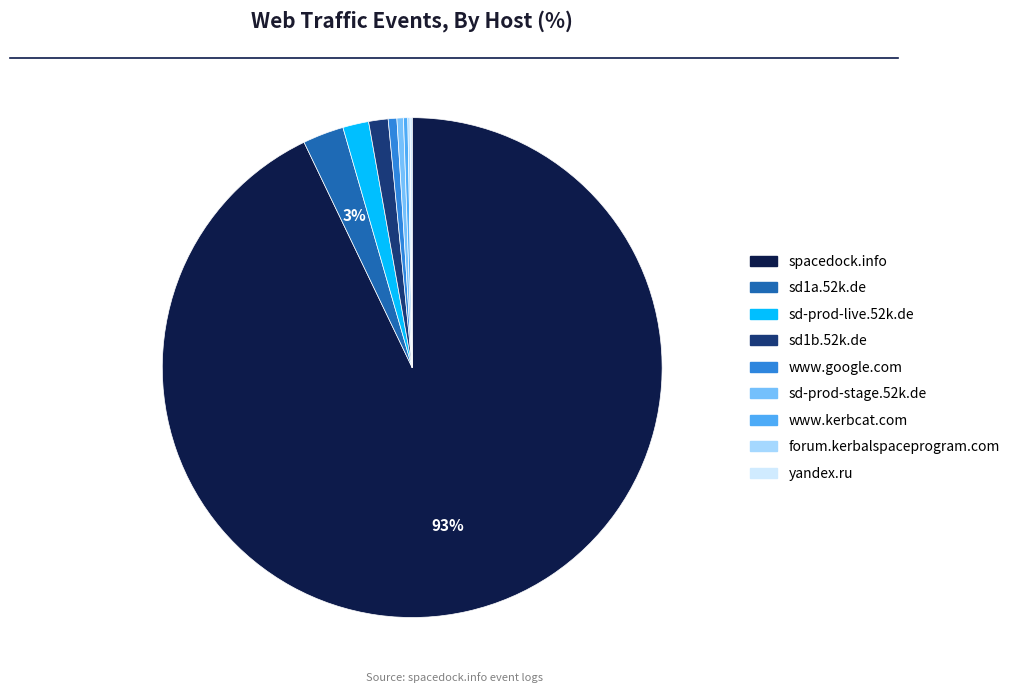

Which has a higher value, sd-prod-live.52k.de or spacedock.info?

spacedock.info